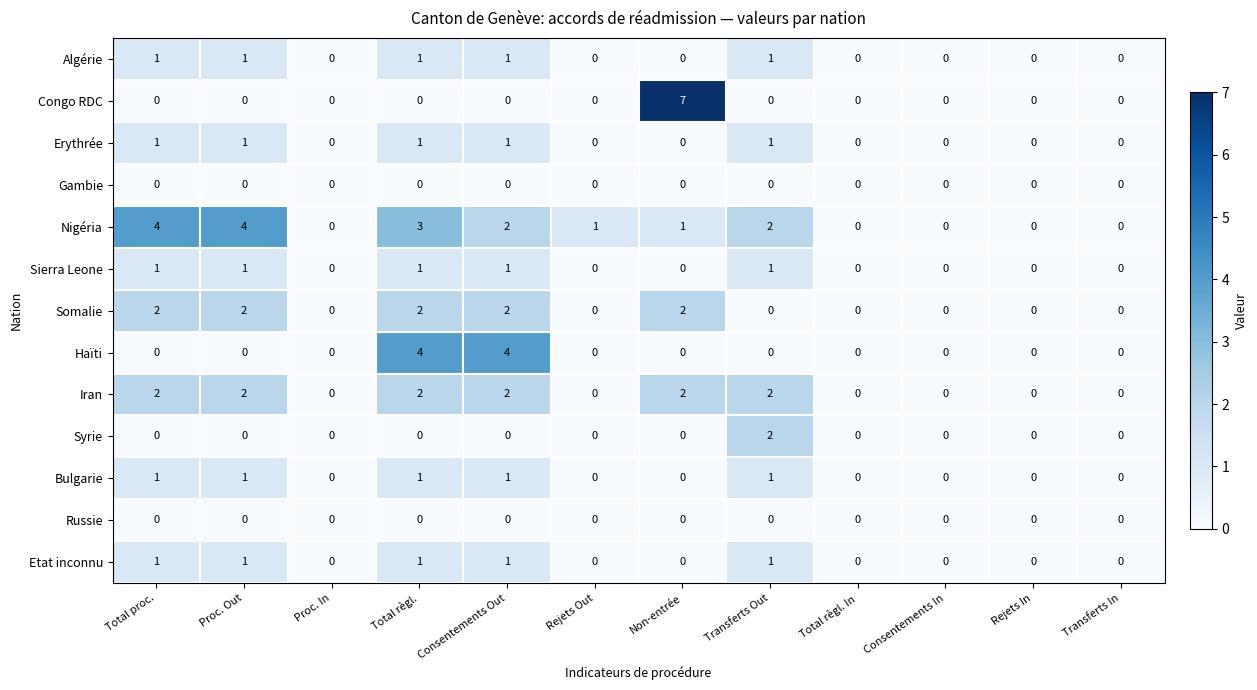

At which category is the sum across all series the highest?

Total règl.